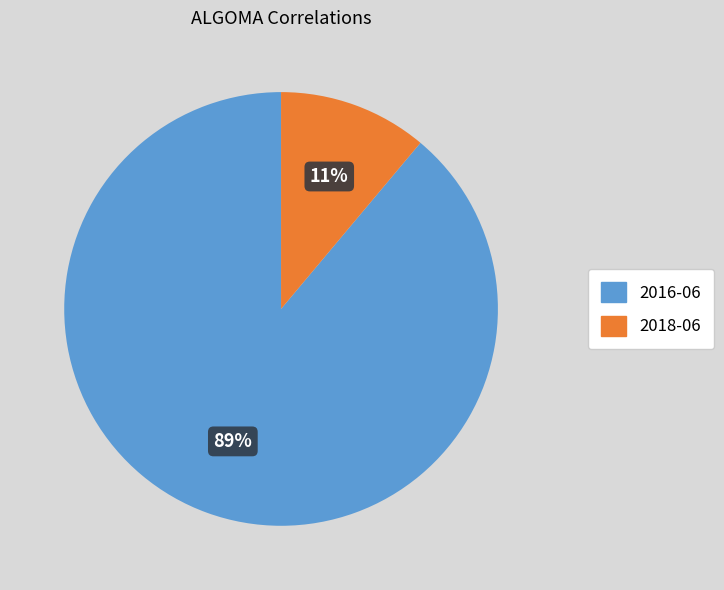

Does any single category account for the majority?

Yes